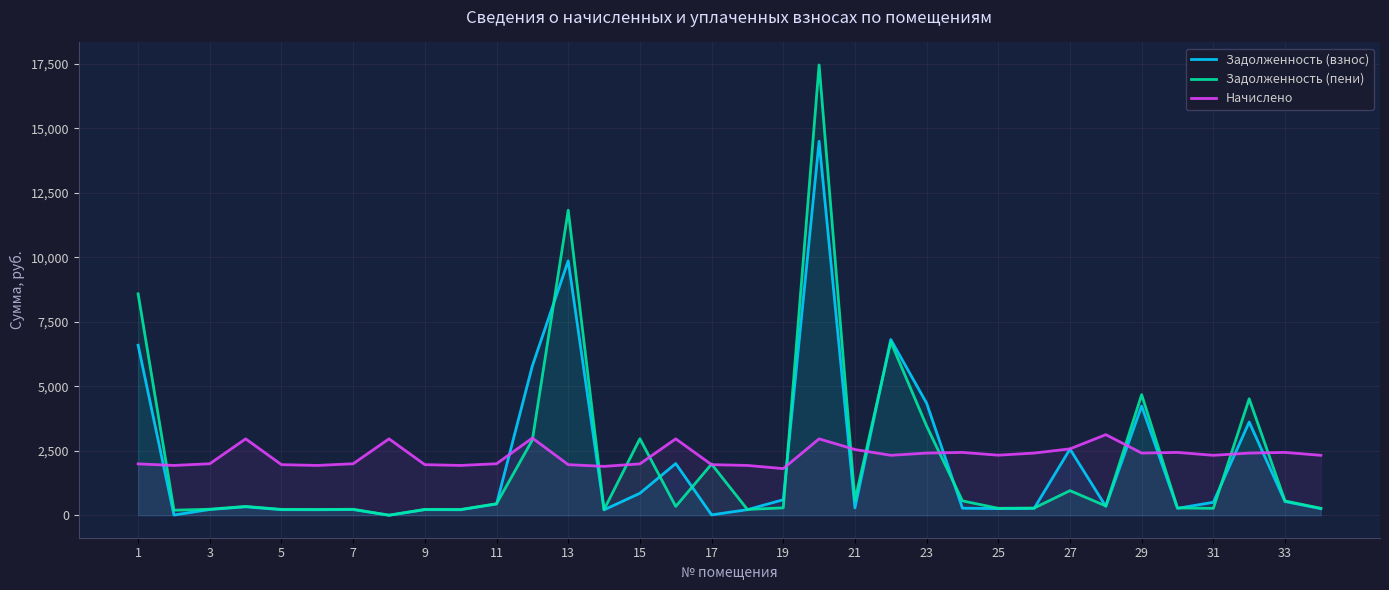

True or false: Задолженность (пени) has more than 0 interior local peaks.

True